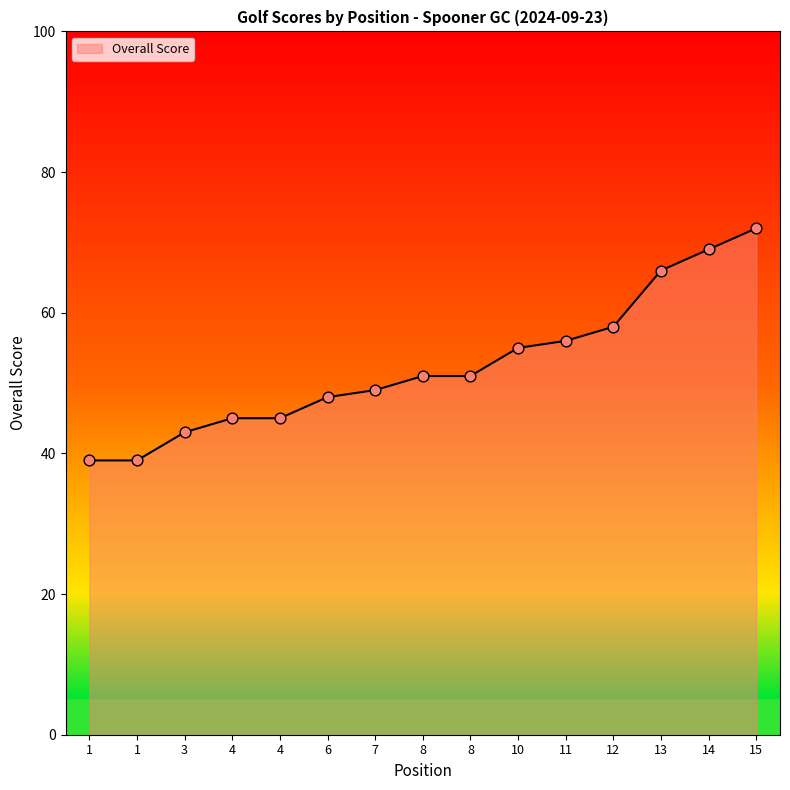

Which has a higher value, 6 or 7?

7